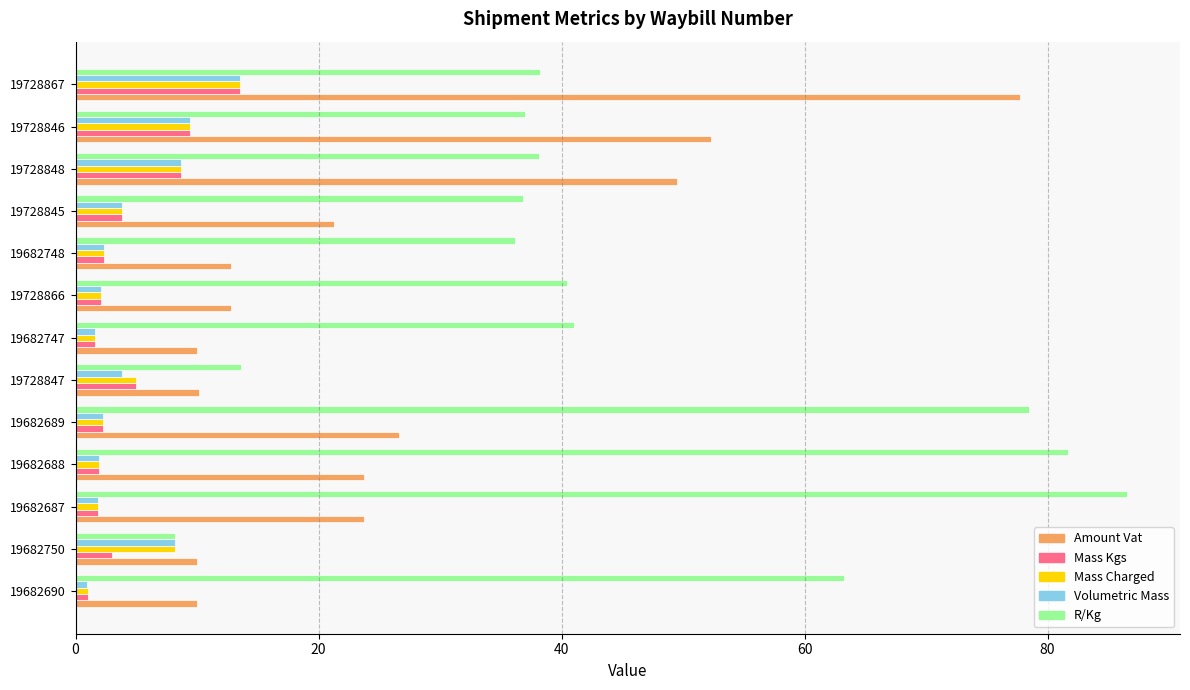

Which series has the largest range (max minus min)?

R/Kg